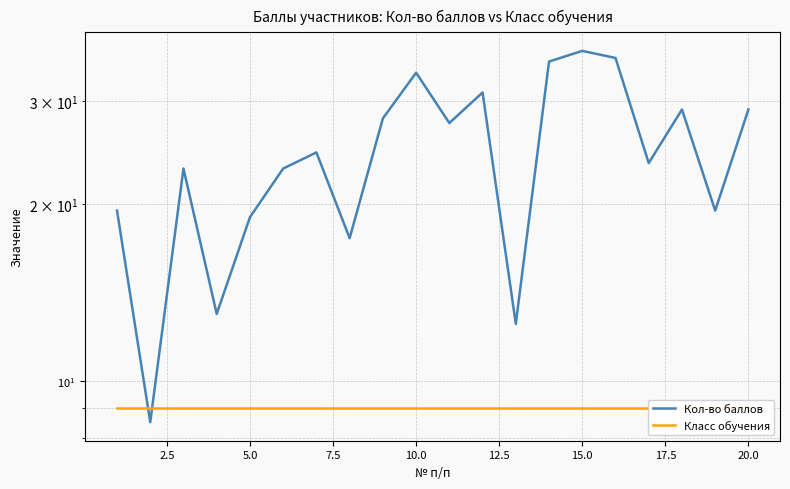

What is the minimum value for Класс обучения?

9.0